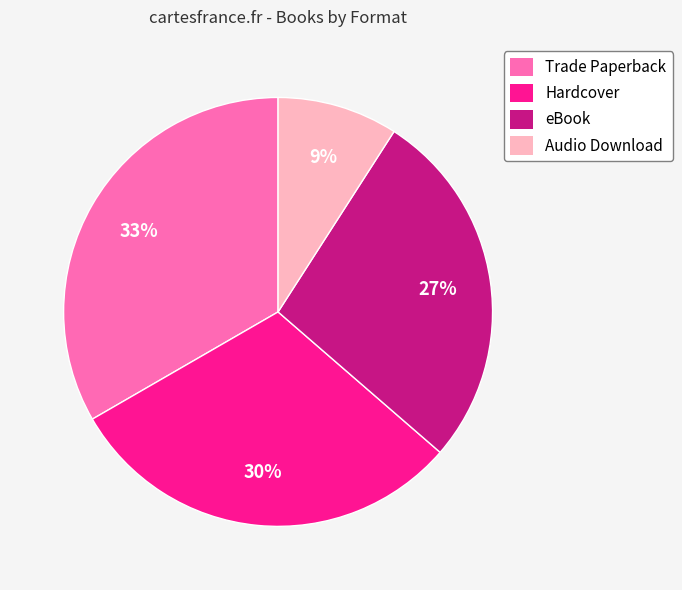

Is Hardcover the majority of the pie?

No